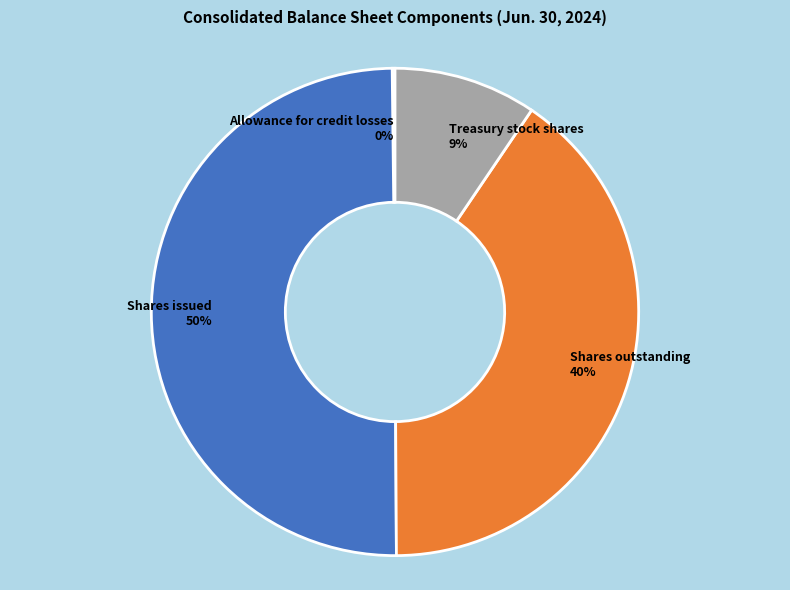

The Shares issued slice represents 45% of the pie. True or false?

False